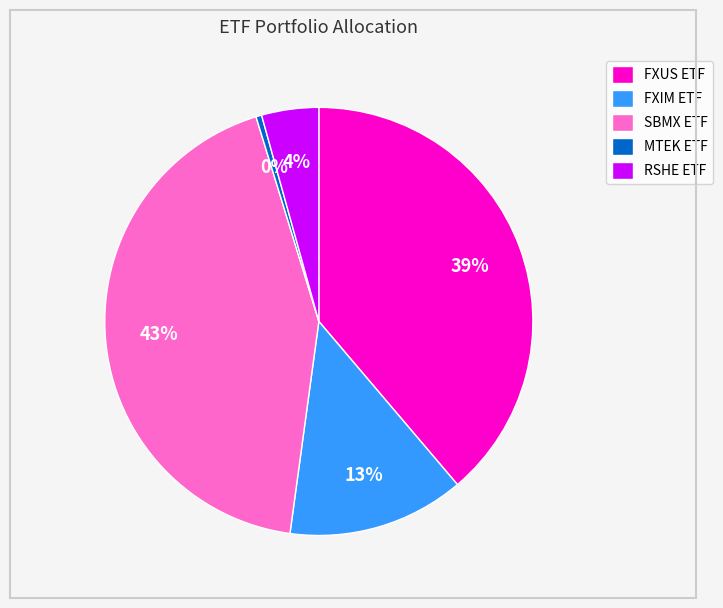

Approximately how many times larger is the value at FXIM ETF compared to MTEK ETF?

31.0